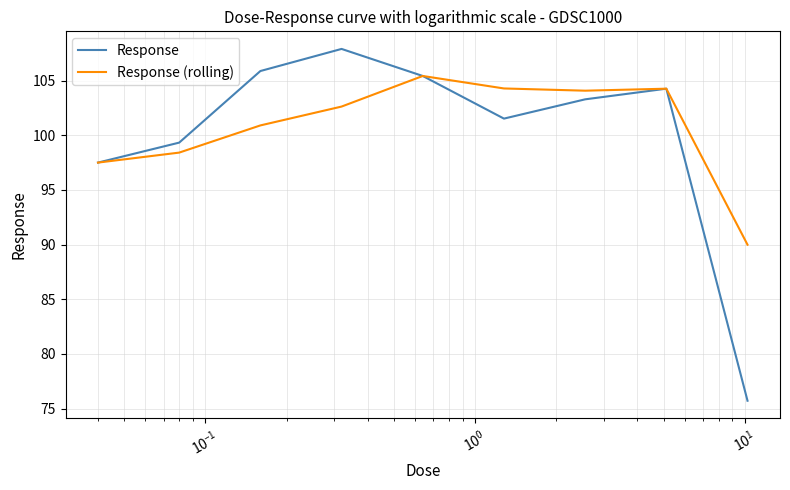

What is the difference between the maximum and minimum values in the Response series?

32.2